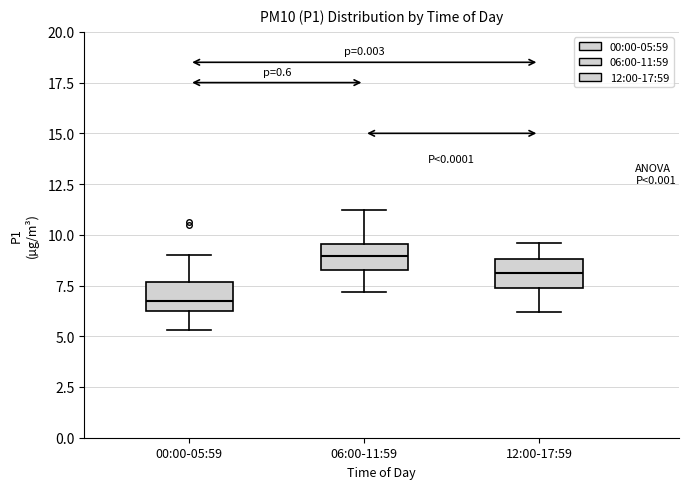

Where is the upper edge of the box for 00:00-05:59 on the y-axis? The values are not printed on the chart, so give them approximately, as read against the axis.

7.5